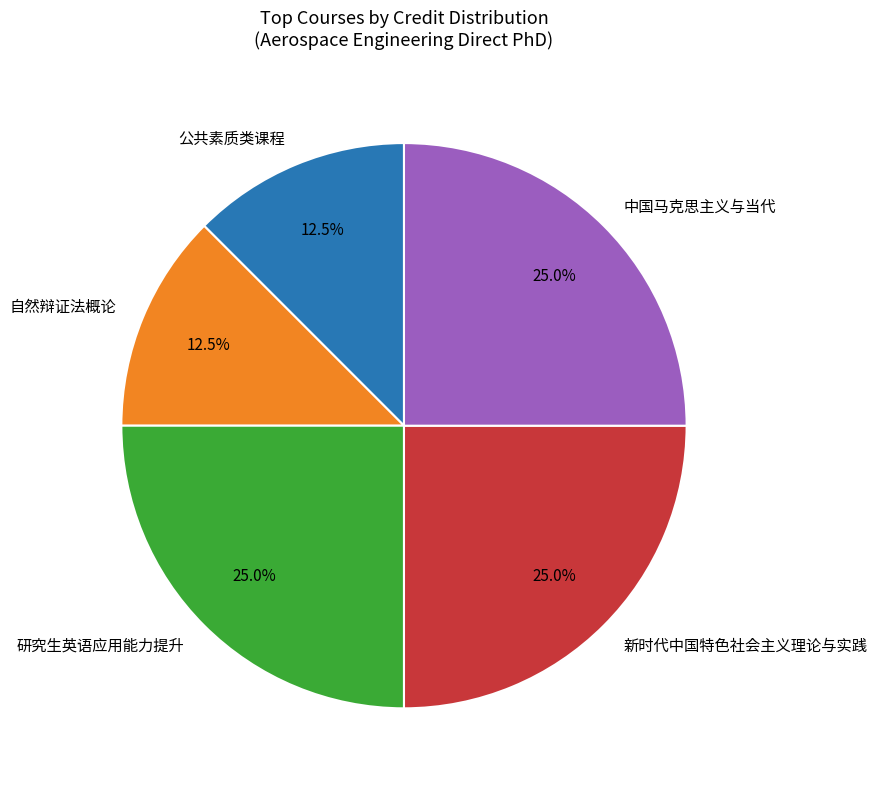

How much of the chart is everything except 公共素质类课程?

87.5%